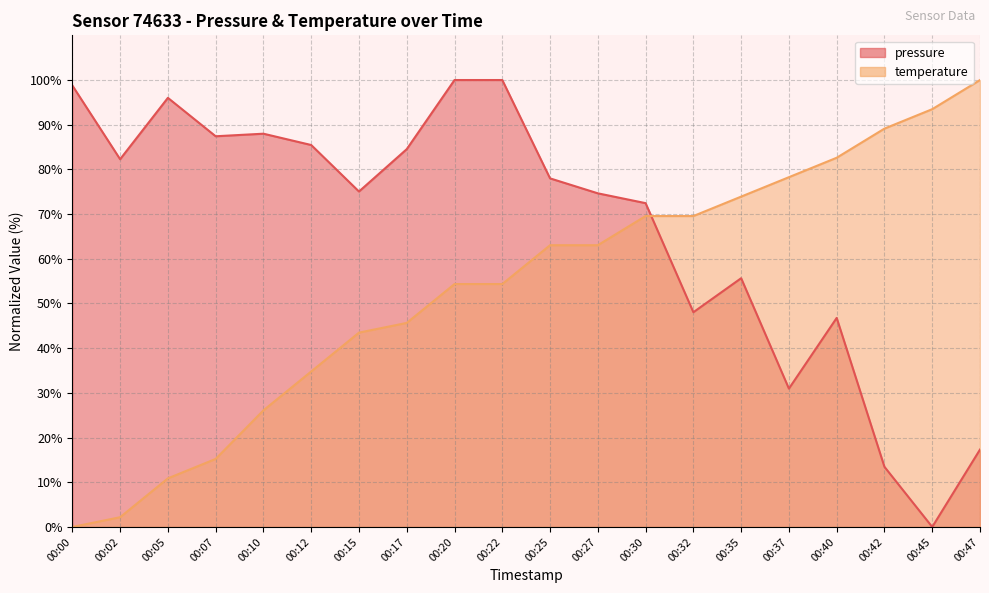

What is the value of the temperature point at the 3rd from the left?

10.9